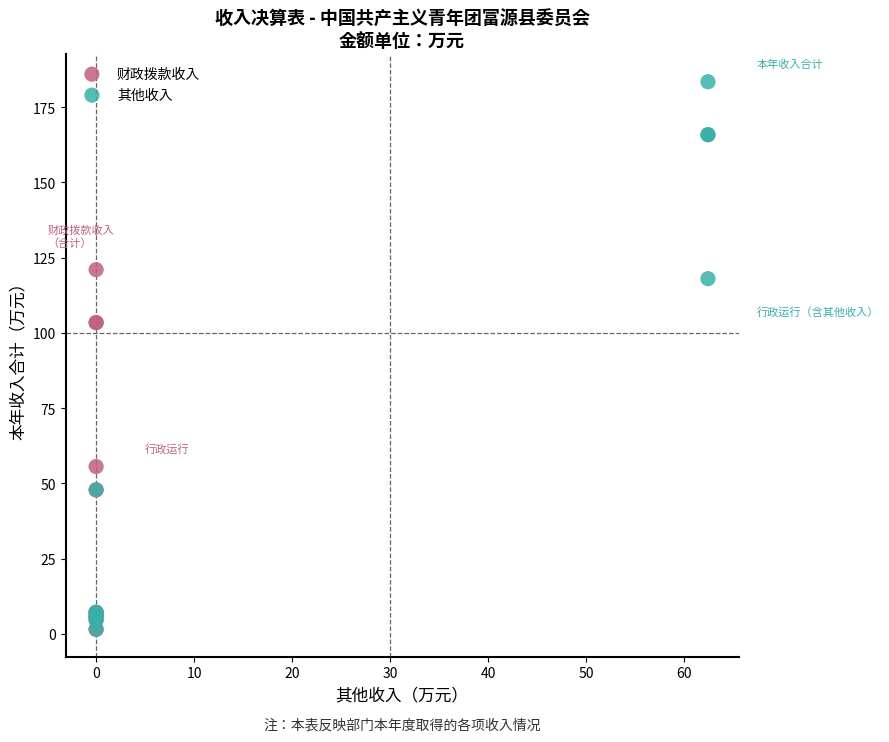

Which series reaches the maximum Y coordinate?

其他收入